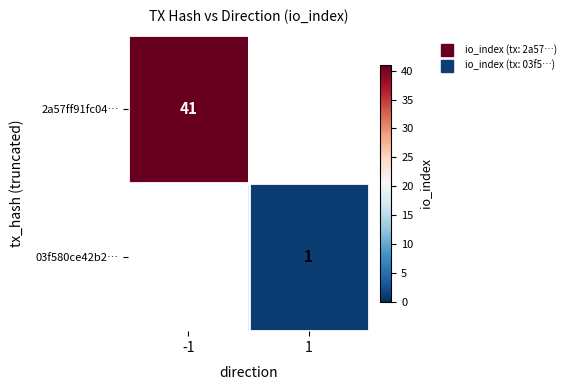

What is the sum of the 2a57ff91fc04… values at 1 and -1?

41